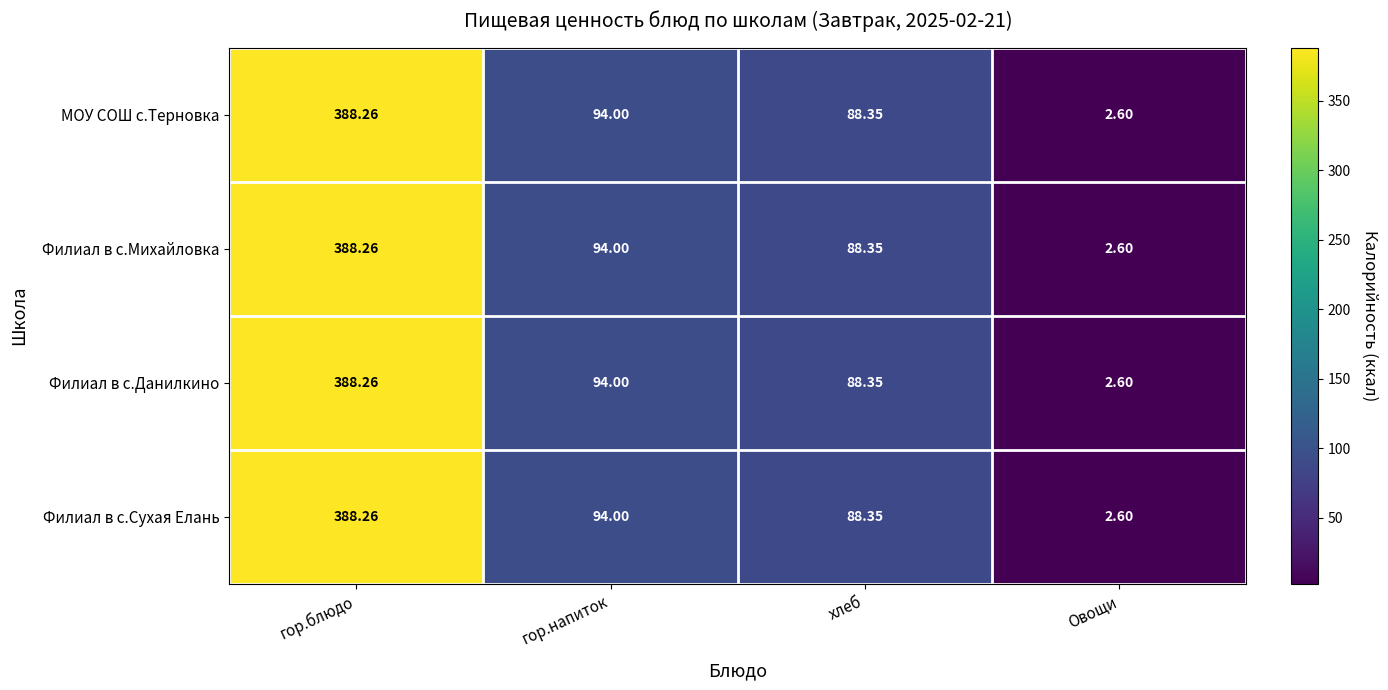

At which category is the sum across all series the highest?

гор.блюдо